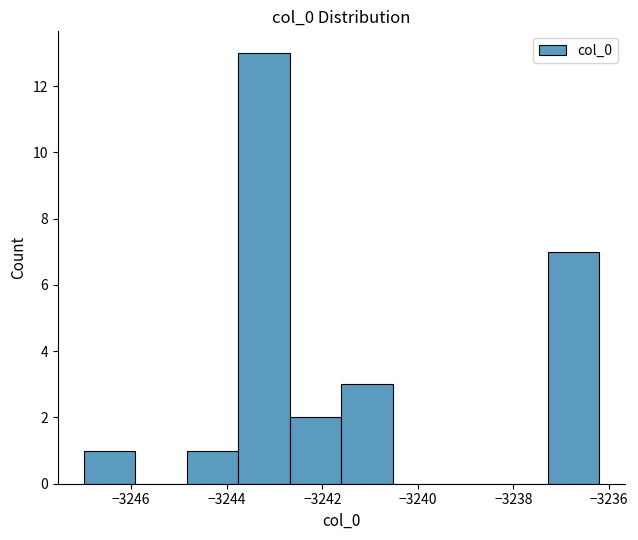

How tall is the bar that spans -3244.8 to -3243.8 on the x-axis? Neither the bar edges nor the heights are printed on the chart, so give them approximately, as read against the axes.

1